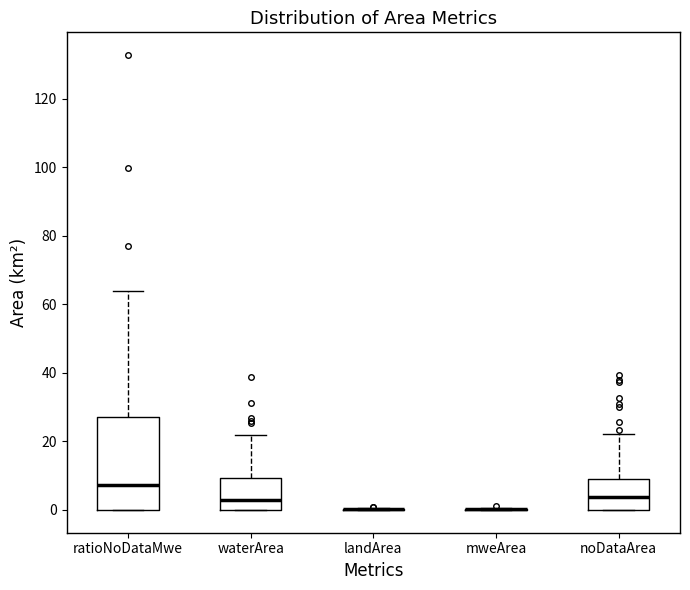

Reading left to right, transcribe this box plot: for each box, give where its median line is, the range the box spans, and where its two whiskers end, as read against the y-axis. The values are not printed on the chart, so give them approximately, as read against the axis.

ratioNoDataMwe: median 8, box 0 to 28, whiskers 0 to 64
waterArea: median 2, box 0 to 10, whiskers 0 to 22
landArea: box collapsed to a line at 0, whiskers 0 to 0
mweArea: box collapsed to a line at 0, whiskers 0 to 0
noDataArea: median 4, box 0 to 10, whiskers 0 to 22